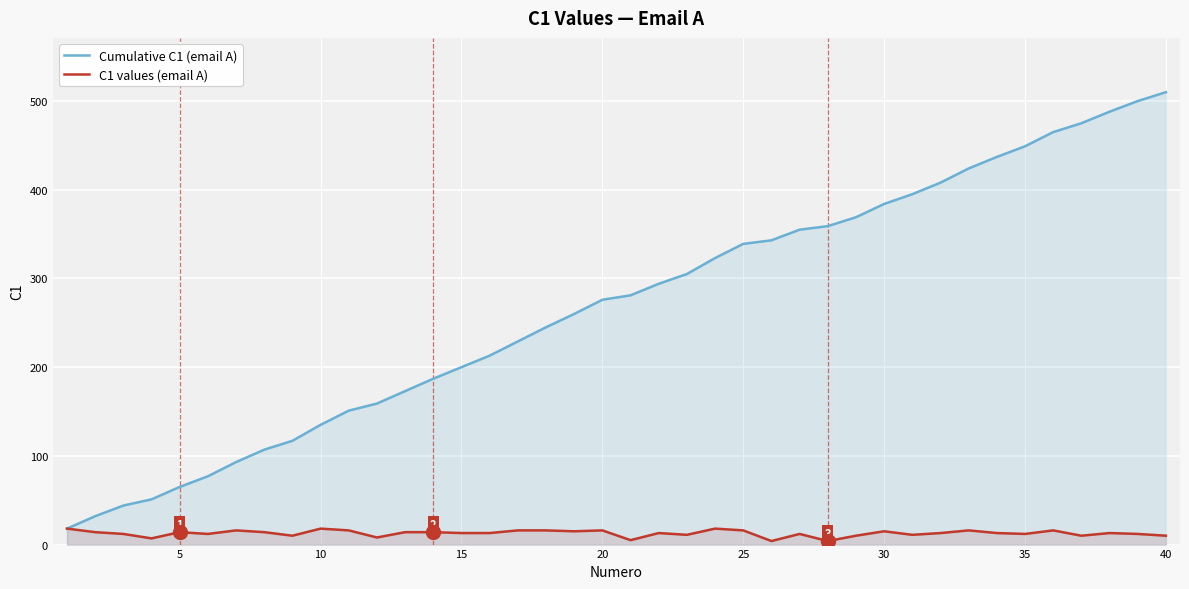

How many lines are shown in the chart?

2